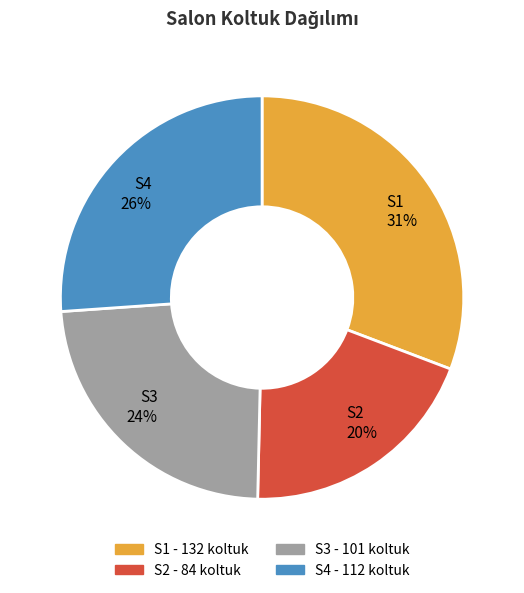

Is S4 the majority of the pie?

No